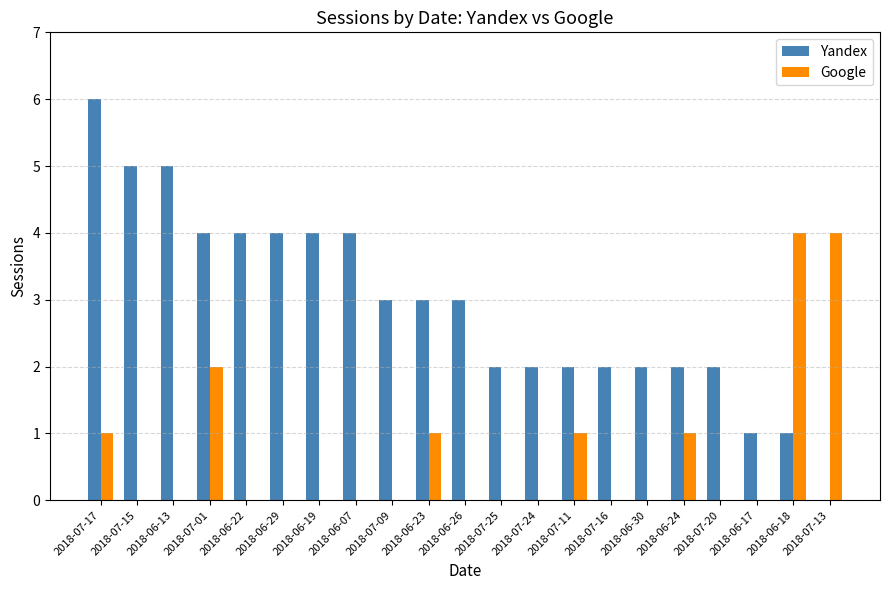

Is the value of Yandex at 2018-07-09 greater than the value of Google at 2018-07-20?

Yes